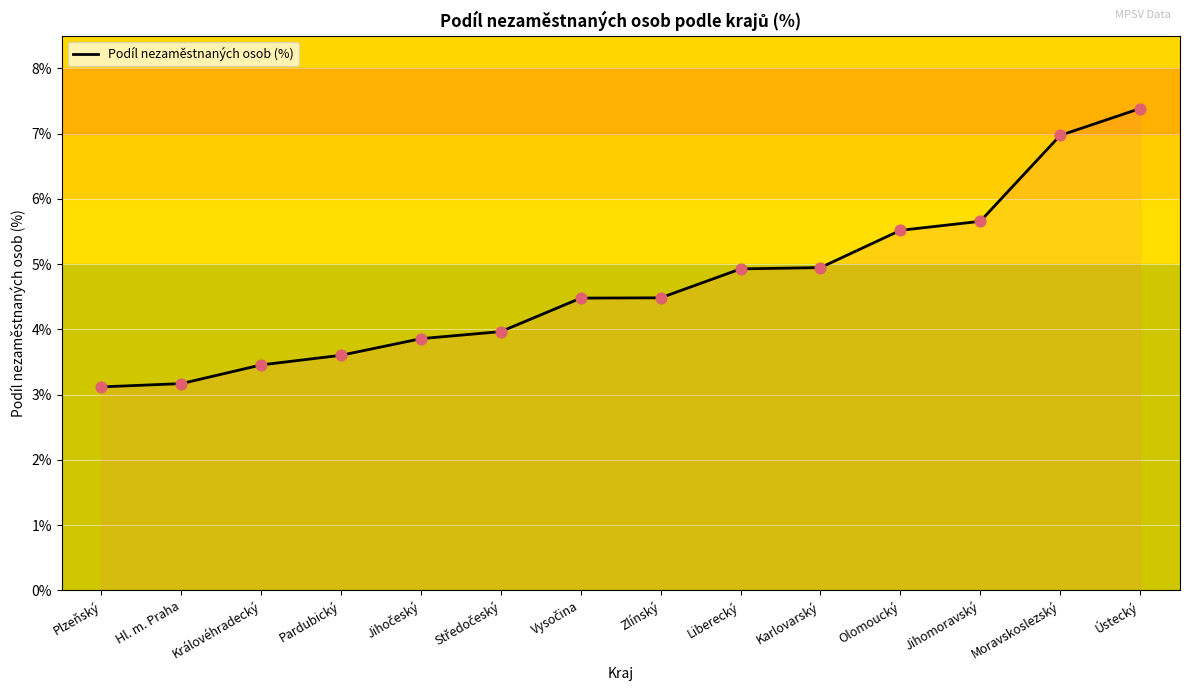

Between Karlovarský and Jihomoravský, which is larger?

Jihomoravský